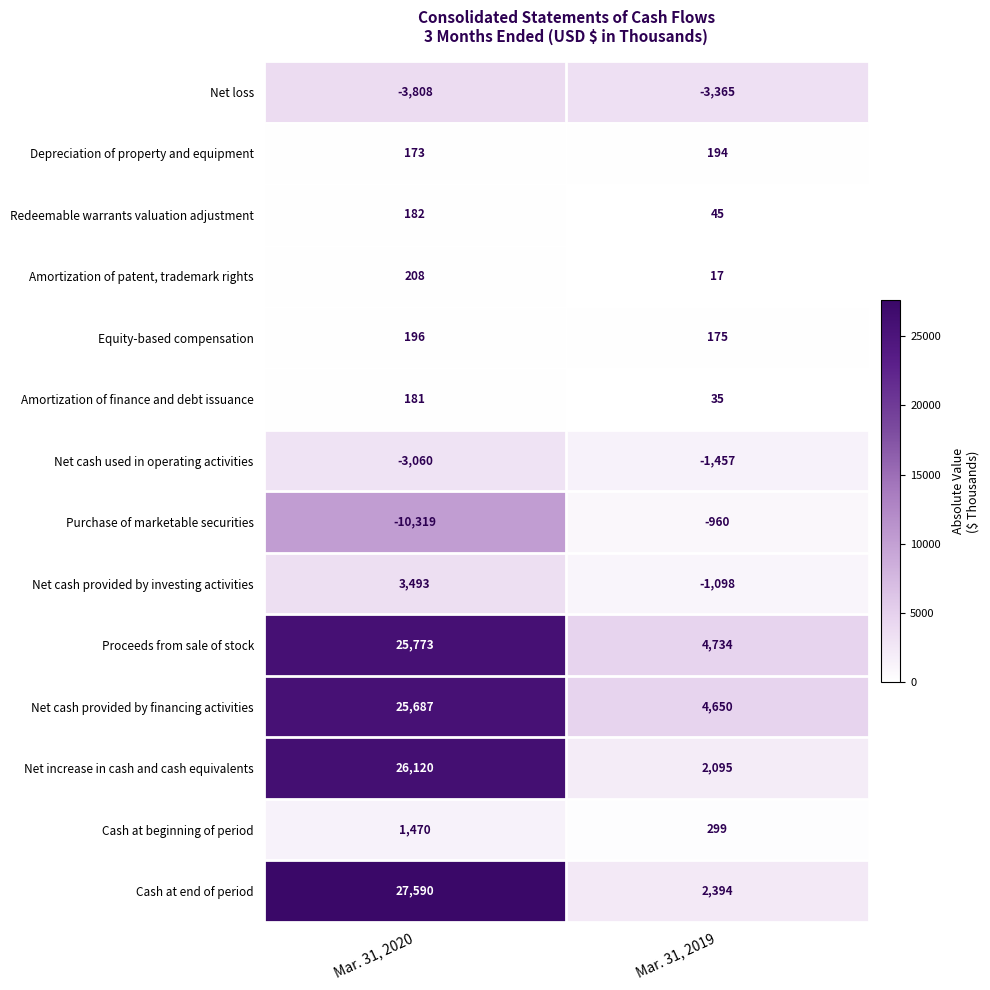

Which series has the largest total across all categories?

Proceeds from sale of stock